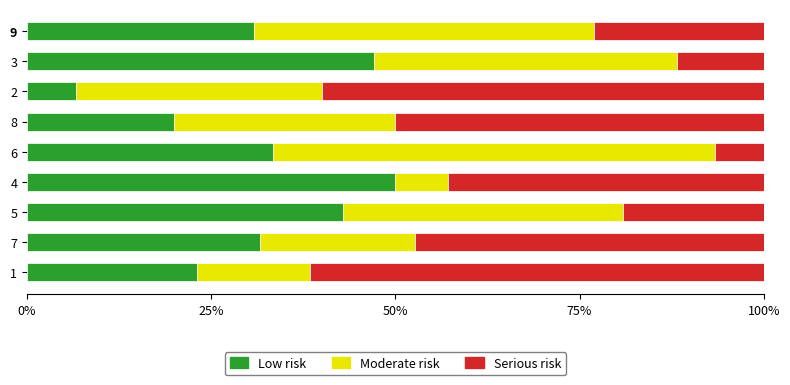

How many data points does each series have?

9